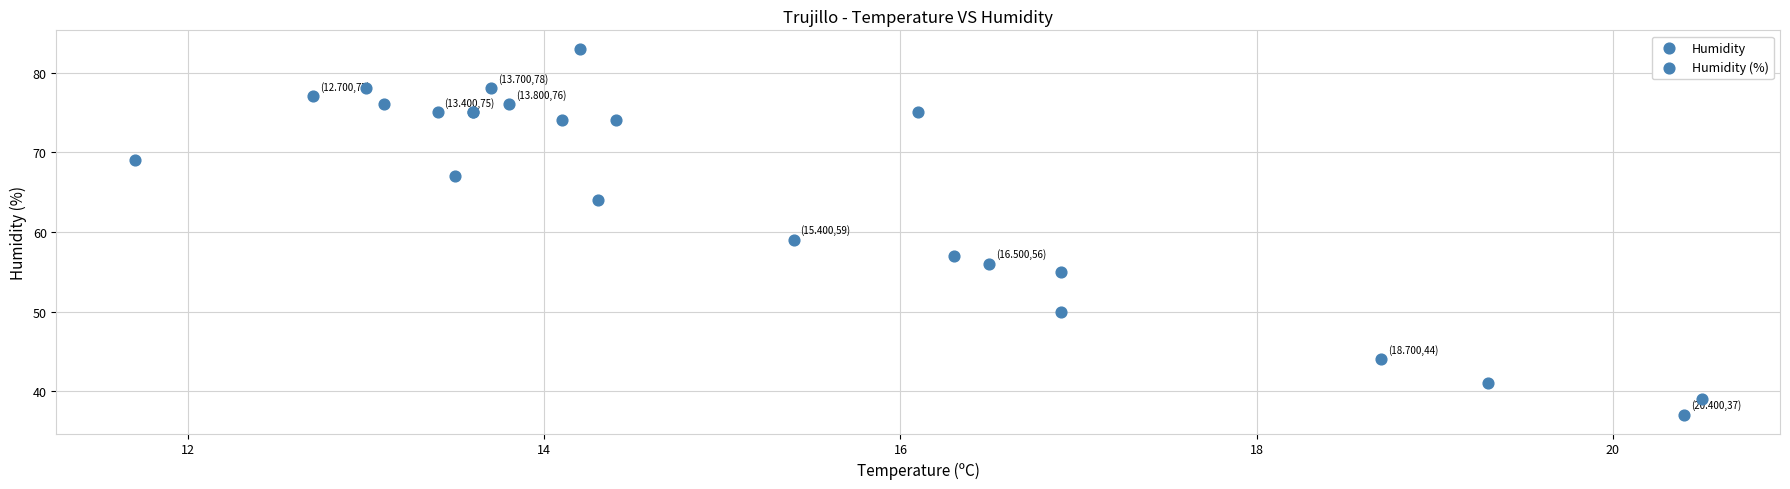

What Y value in the scatter plot is closest to 60?

59